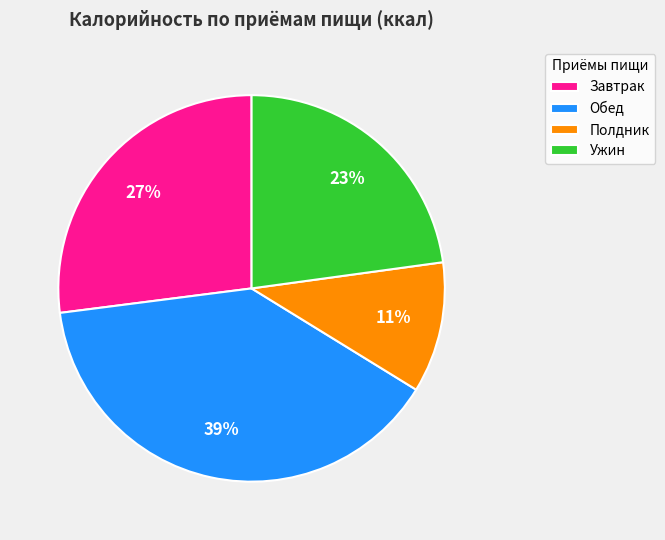

To the nearest percent, what is the average slice percentage?

25%